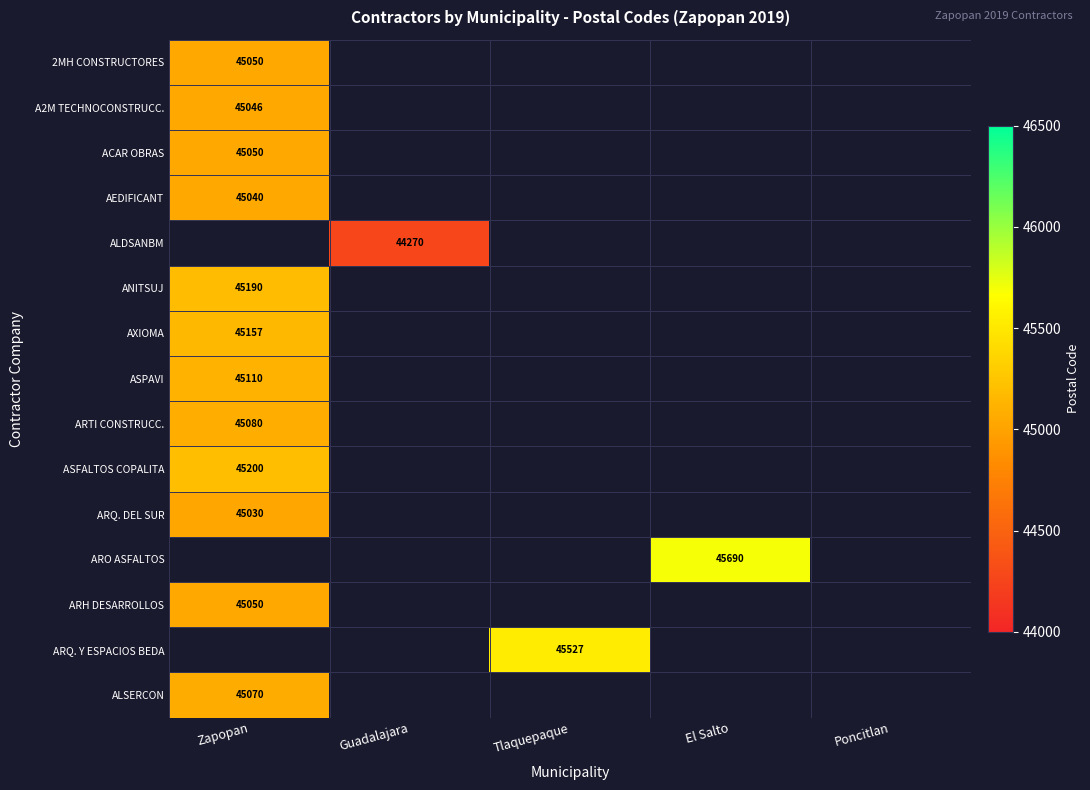

At how many categories does at least one series exceed 45077?

3